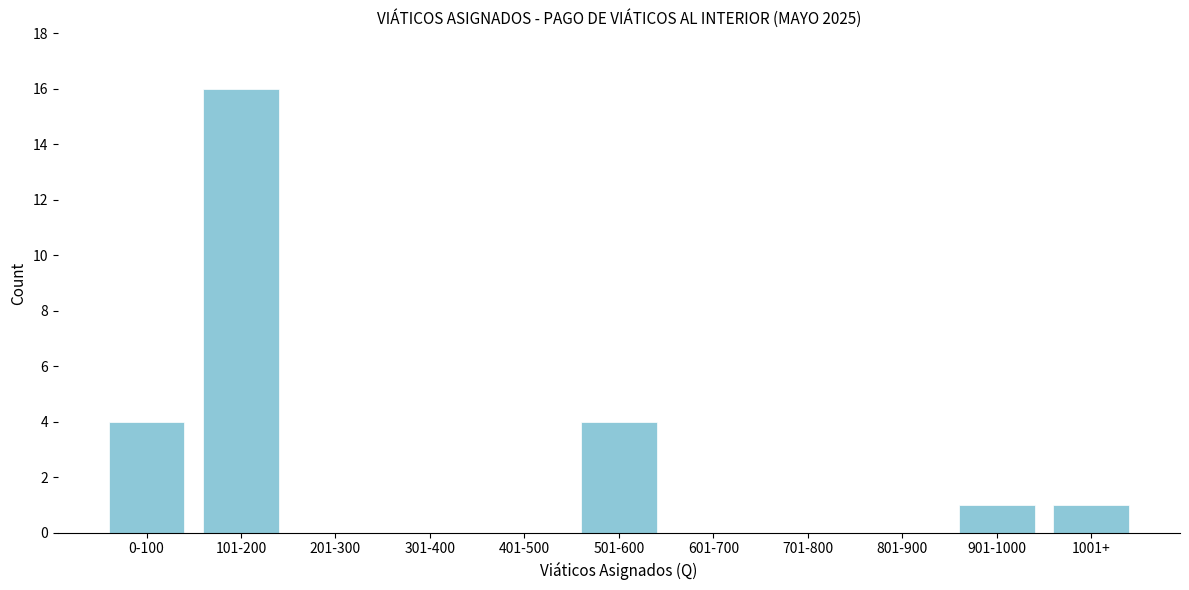

Reading right to left, what are all the values shown in this chart?

1001+=1	901-1000=1	801-900=0	701-800=0	601-700=0	501-600=4	401-500=0	301-400=0	201-300=0	101-200=16	0-100=4